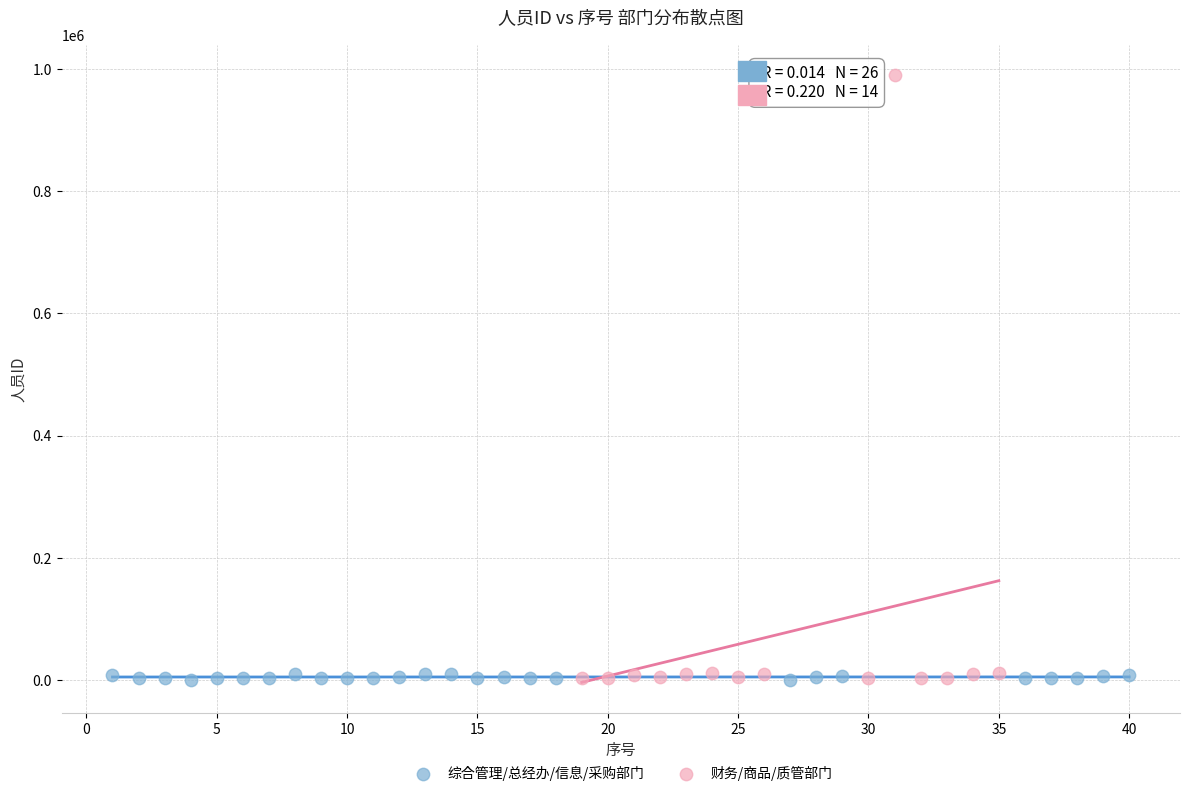

Which series contains the highest Y value?

财务/商品/质管部门